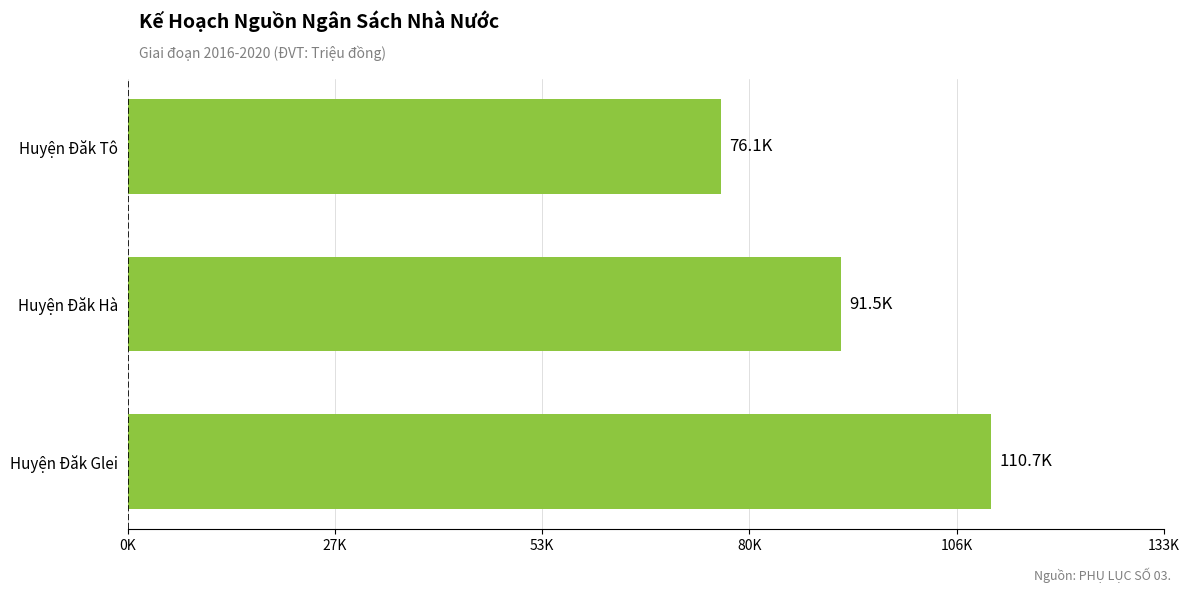

List the labels in order of value, smallest first.

Huyện Đăk Tô, Huyện Đăk Hà, Huyện Đăk Glei